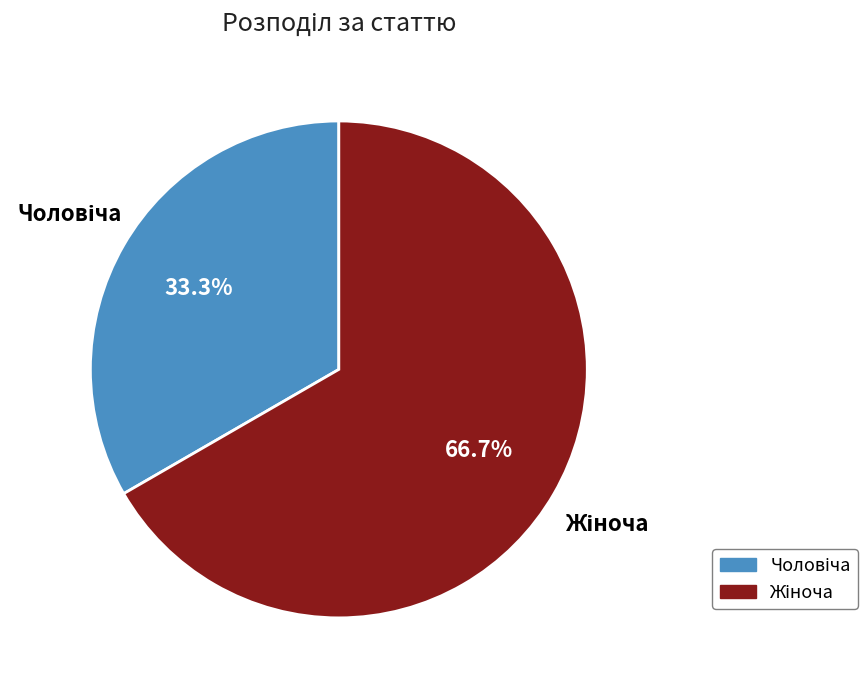

To the nearest percent, what is the difference between the largest and smallest slice percentages?

33%